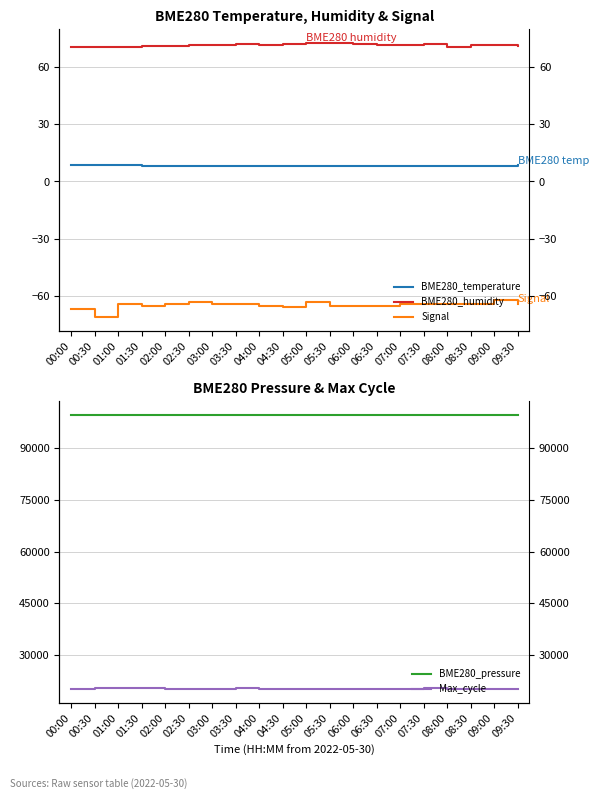

Where does the Max_cycle series first go above 20108?

00:00